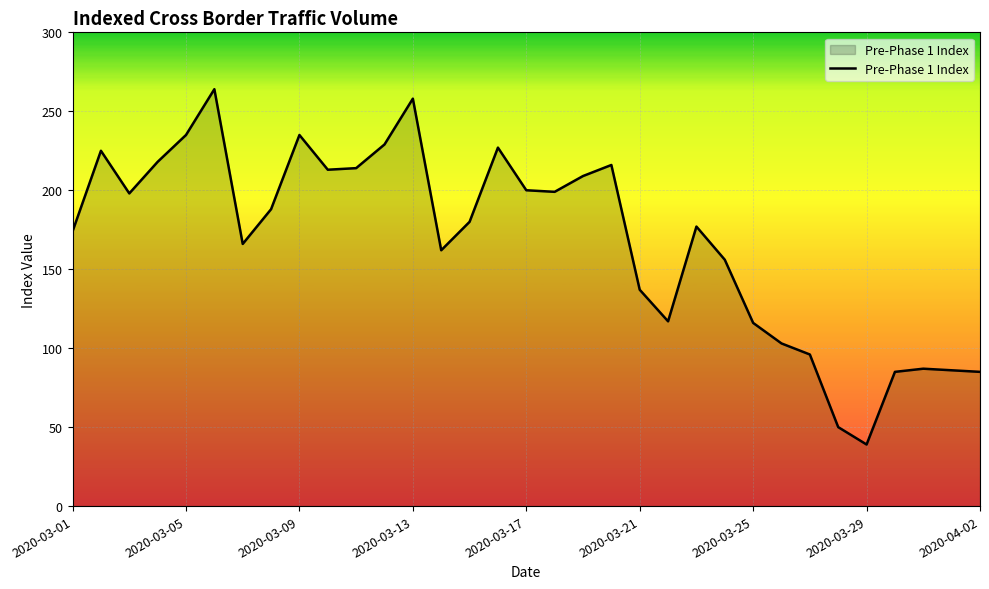

What is the difference between the maximum and minimum values?

225